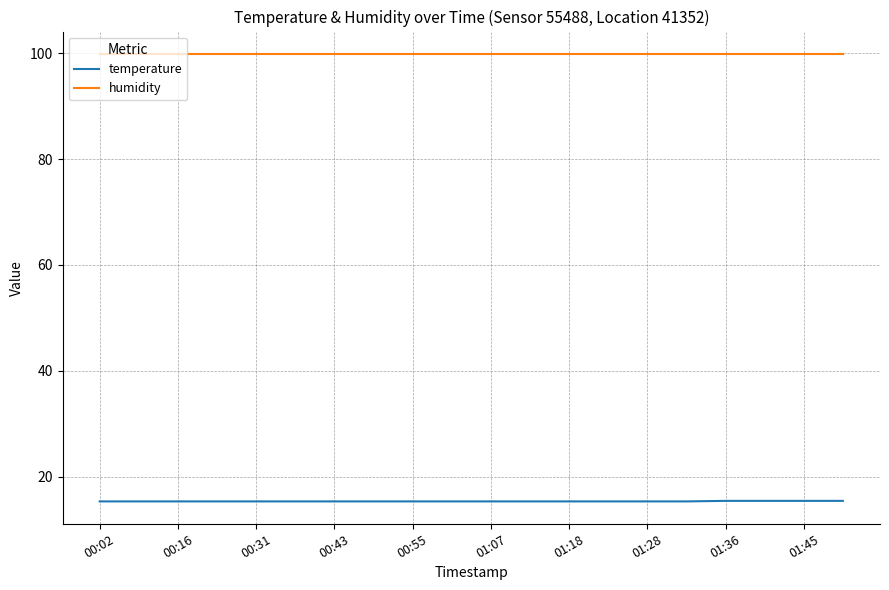

Rank the series by their average value, from lowest to highest.

temperature, humidity